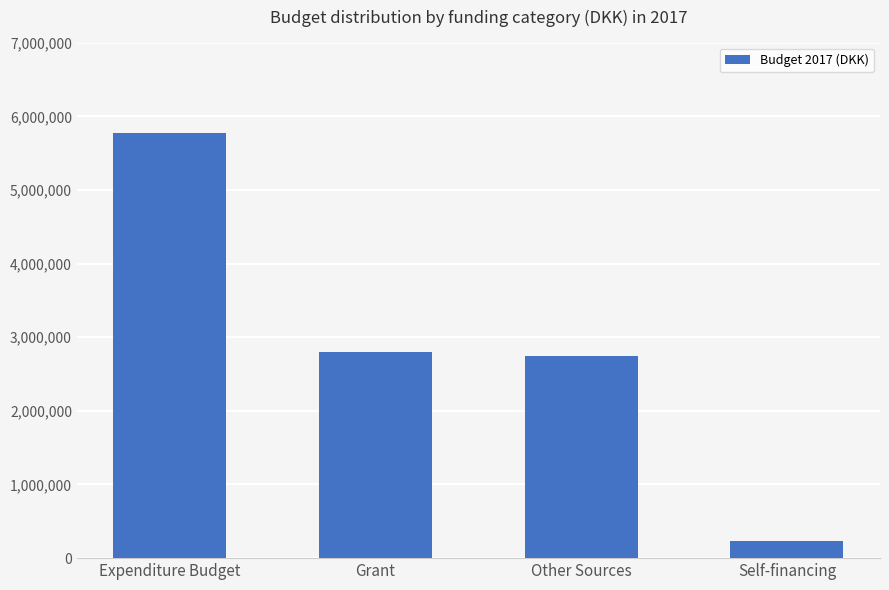

What is the difference between the values at Expenditure Budget and Other Sources?

3034920.7